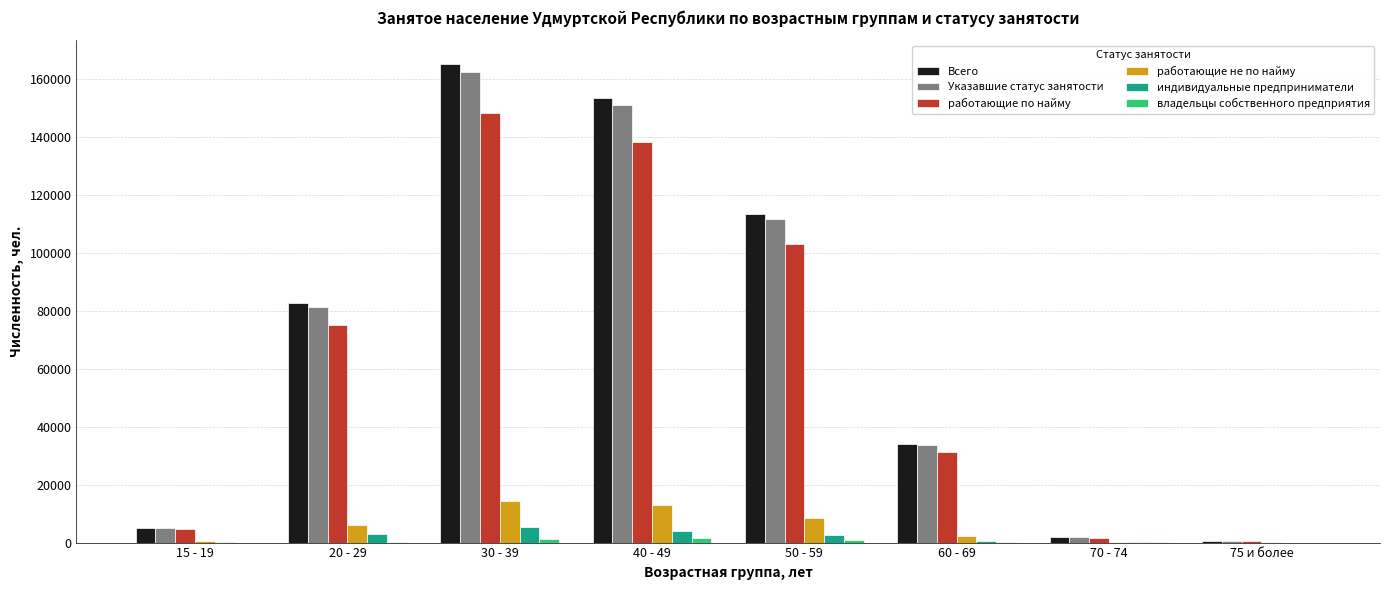

Are the bars horizontal?

No